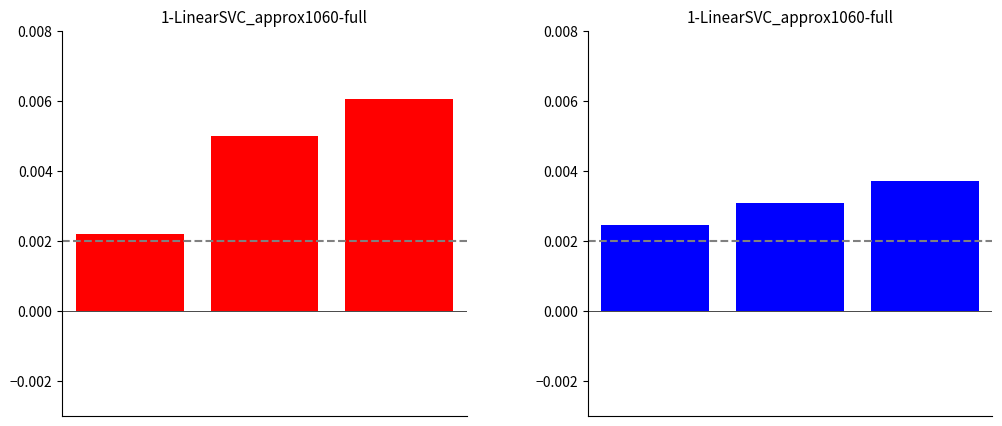

True or false: Спиридонов has a value of 0.0 at 2.

False